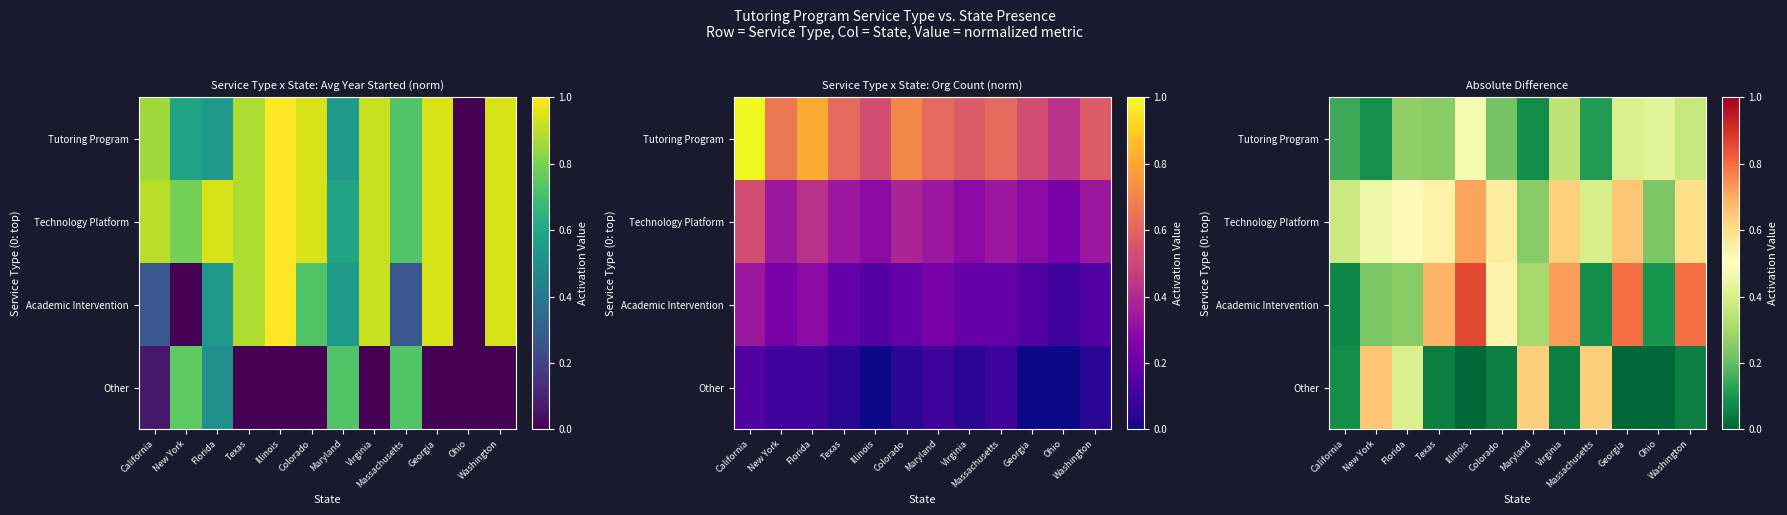

What is the difference between the Academic Intervention values at Virginia and Georgia?

0.1